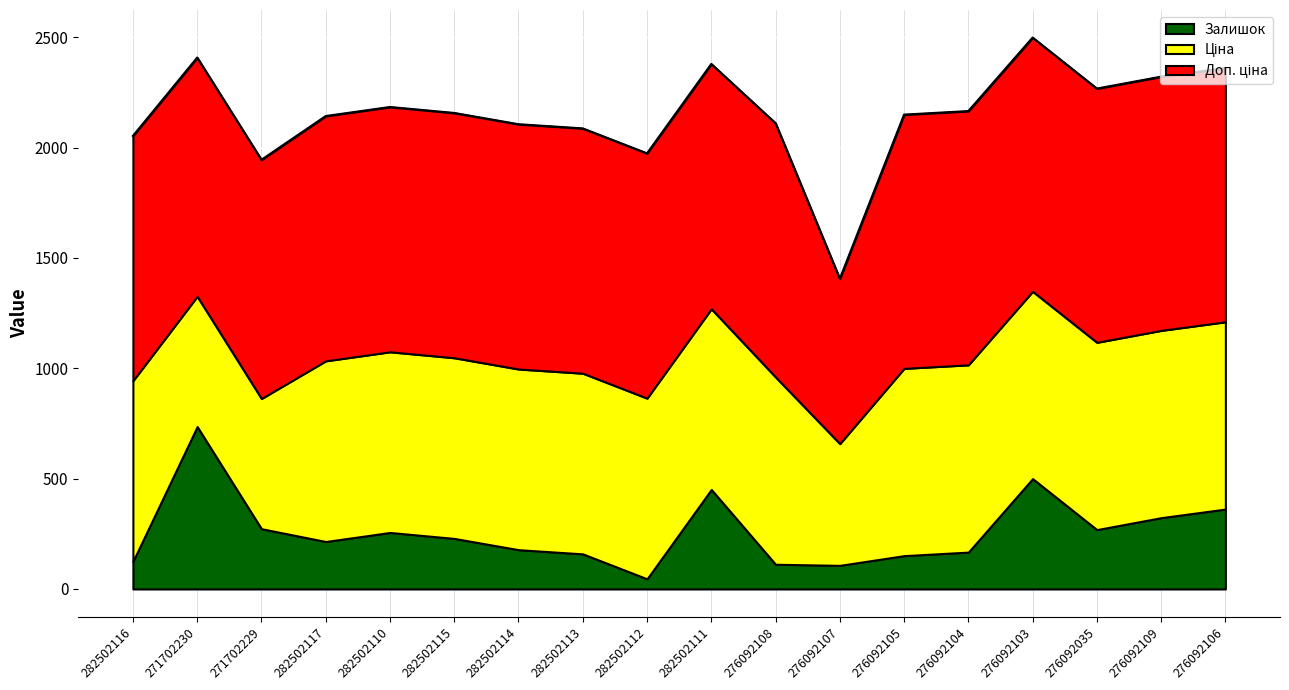

Where does the Ціна series first go above 818?

282502116